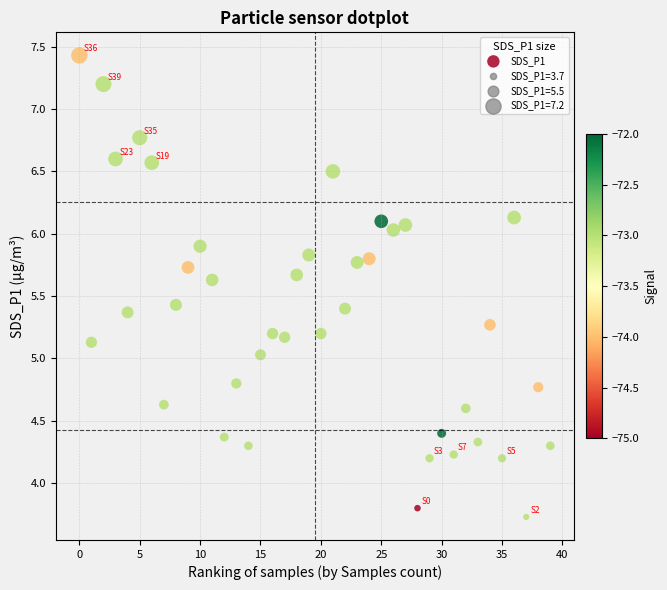

What is the range of X values (max minus min)?

39.0